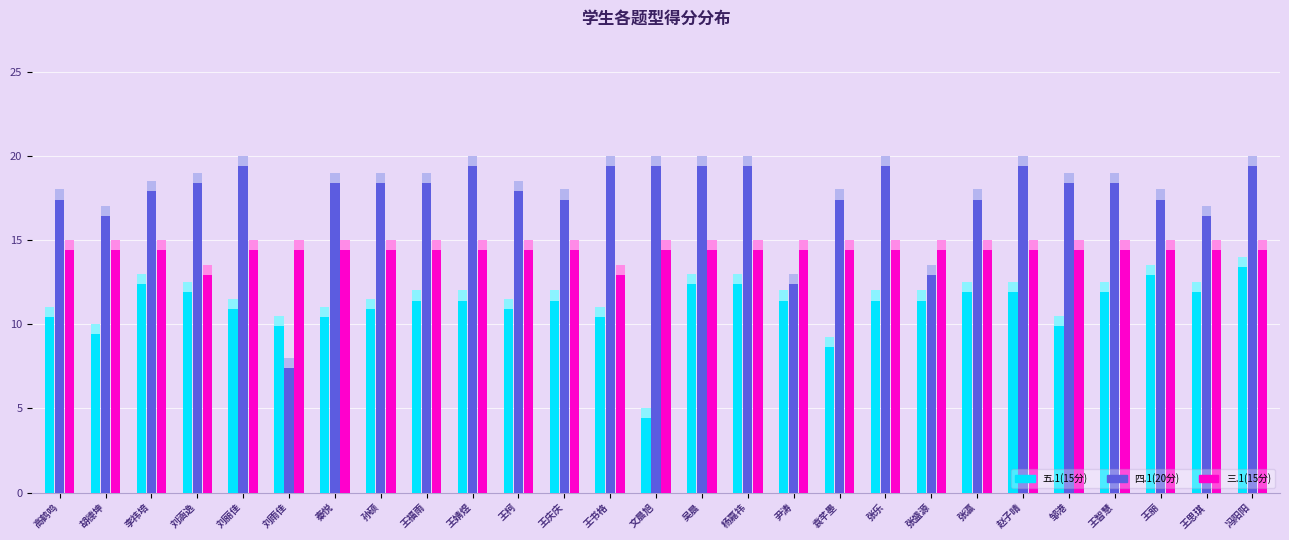

How many groups of bars are there?

27